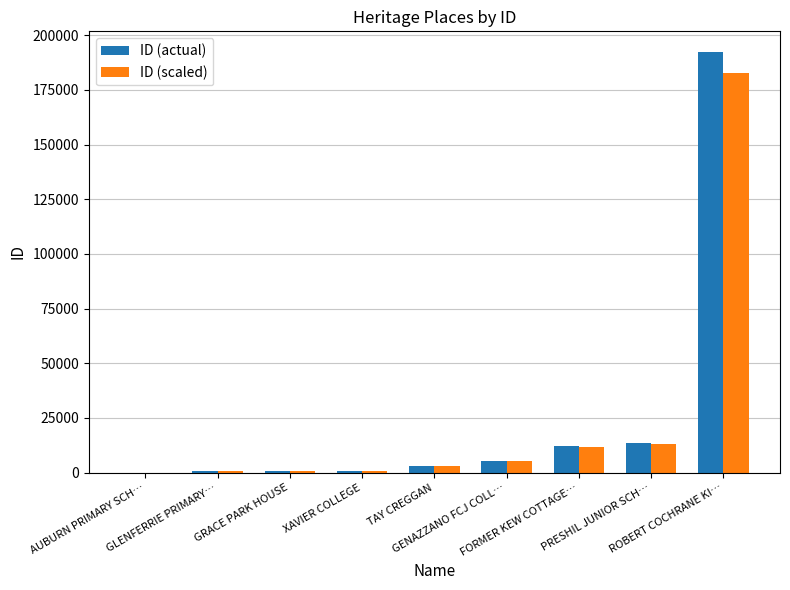

What is the greatest value displayed?

192138.0